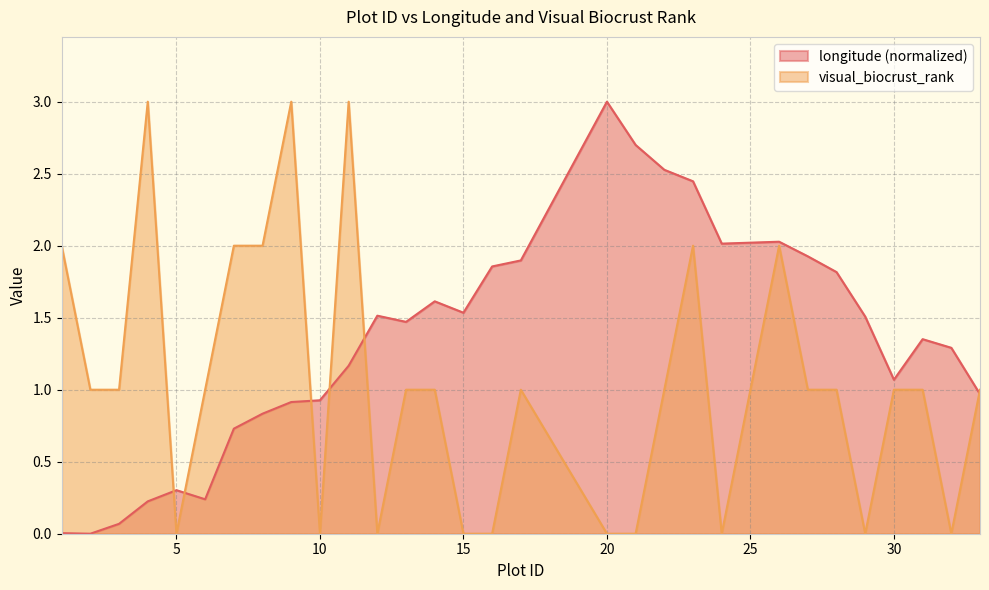

Reading left to right, list all the values displayed in this chart.

longitude: 1=0.0	2=0.0	3=0.1	4=0.2	5=0.3	6=0.2	7=0.7	8=0.8	9=0.9	10=0.9	11=1.2	12=1.5	13=1.5	14=1.6	15=1.5	16=1.9	17=1.9	20=3.0	21=2.7	22=2.5	23=2.4	24=2.0	26=2.0	27=1.9	28=1.8	29=1.5	30=1.1	31=1.4	32=1.3	33=1.0
visual_biocrust_rank: 1=2.0	2=1.0	3=1.0	4=3.0	5=0.0	6=1.0	7=2.0	8=2.0	9=3.0	10=0.0	11=3.0	12=0.0	13=1.0	14=1.0	15=0.0	16=0.0	17=1.0	20=0.0	21=0.0	22=1.0	23=2.0	24=0.0	26=2.0	27=1.0	28=1.0	29=0.0	30=1.0	31=1.0	32=0.0	33=1.0